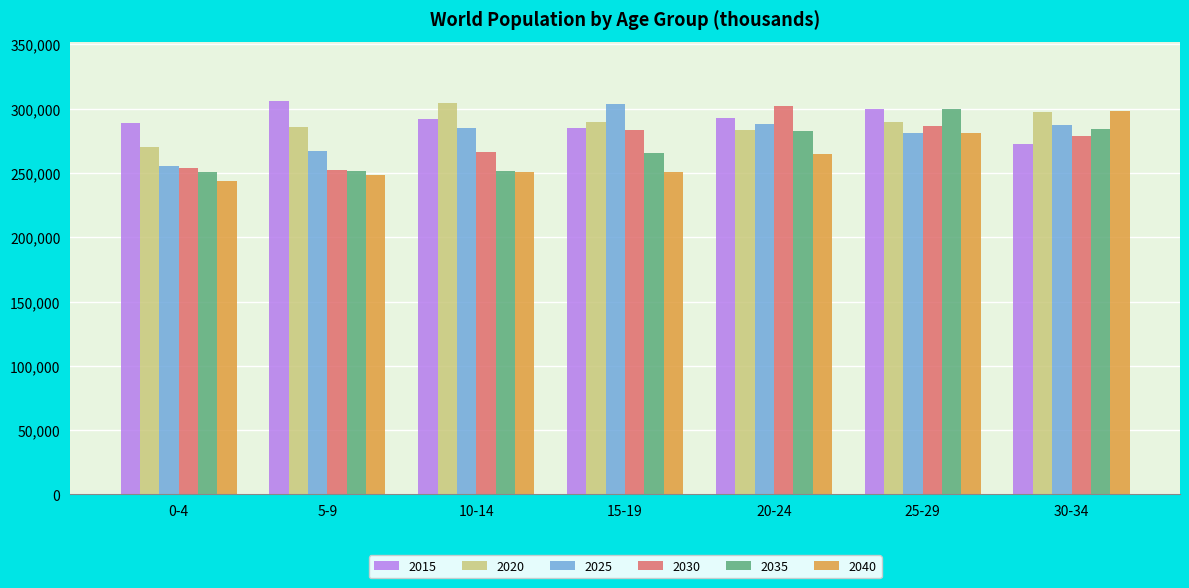

Is the value of 2035 at 15-19 greater than the value of 2040 at 10-14?

Yes